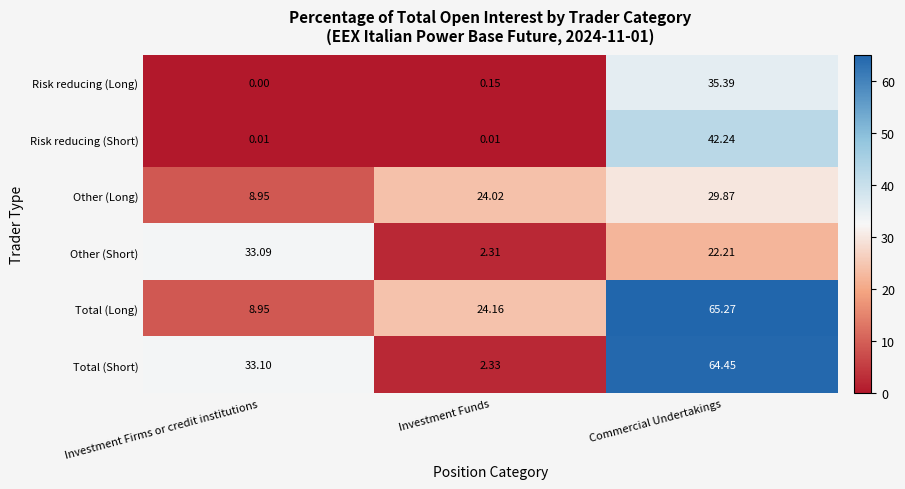

At which label is Risk reducing (Long) closest to 17?

Investment Funds